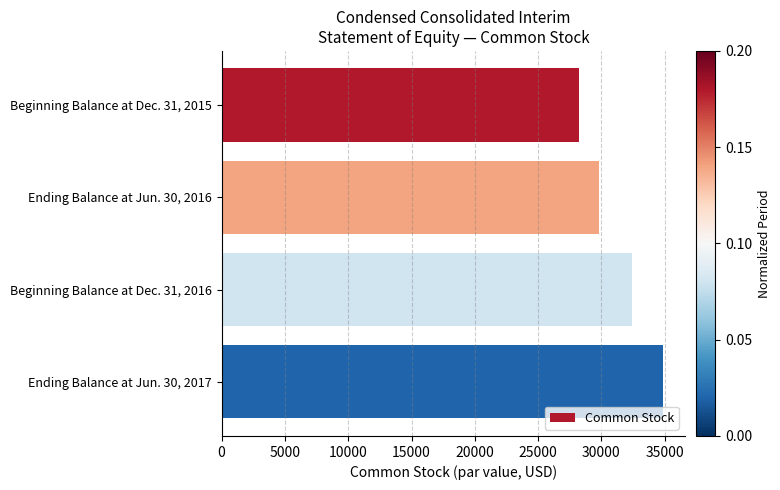

Which has a higher value, Beginning Balance at Dec. 31, 2015 or Ending Balance at Jun. 30, 2017?

Ending Balance at Jun. 30, 2017